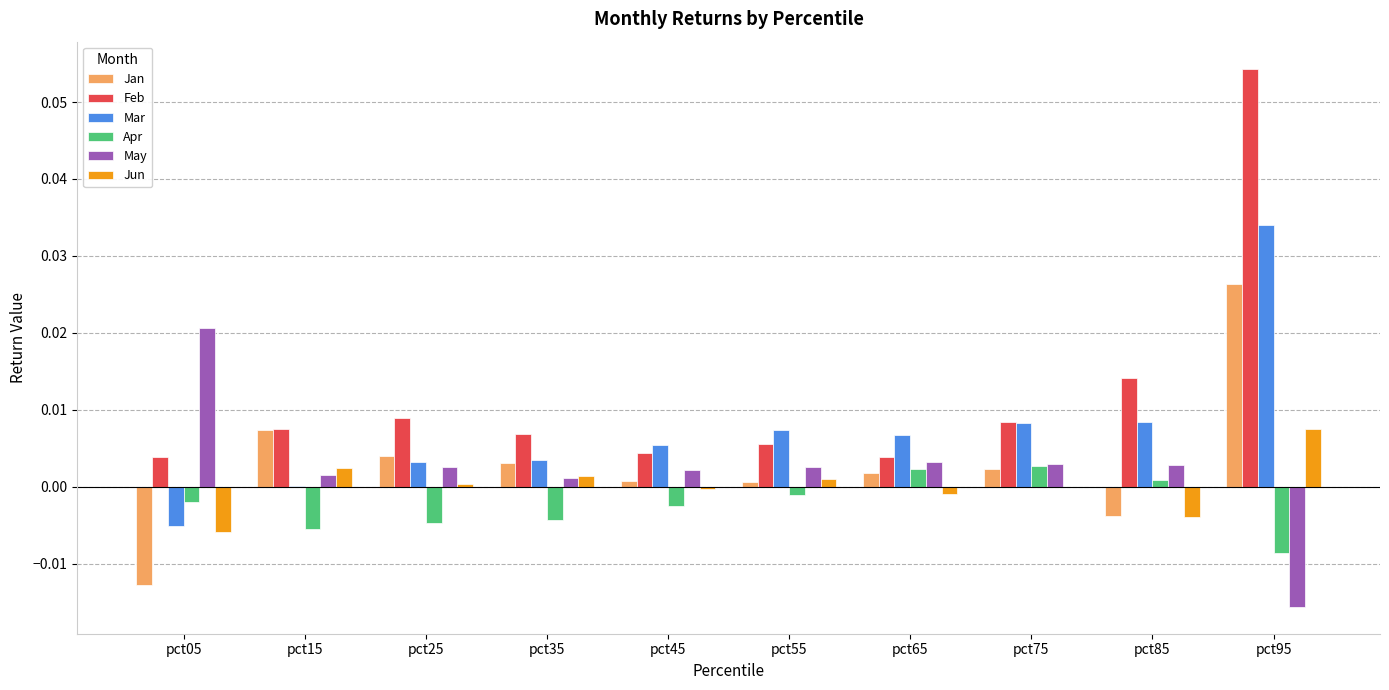

The May series shows 0.0 at pct05. True or false?

True